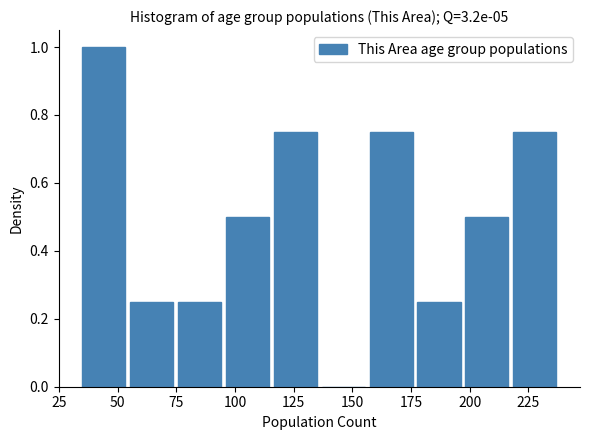

What is the height of the bar covering 155 to 180 on the x-axis? Neither the bar edges nor the heights are printed on the chart, so give them approximately, as read against the axes.

0.76